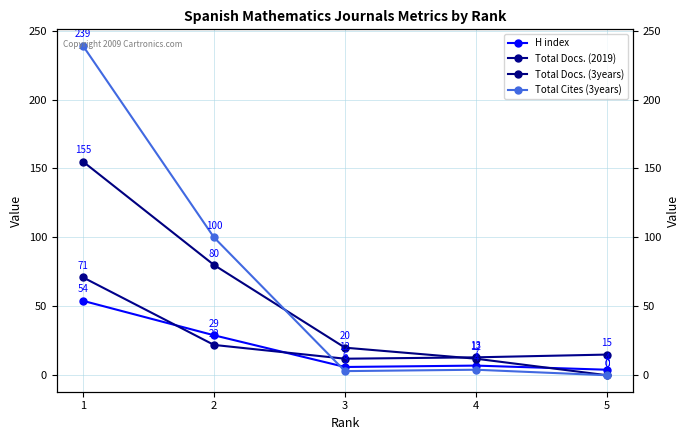

How many intersections are there between Total Docs. (3years) and Total Cites (3years)?

1